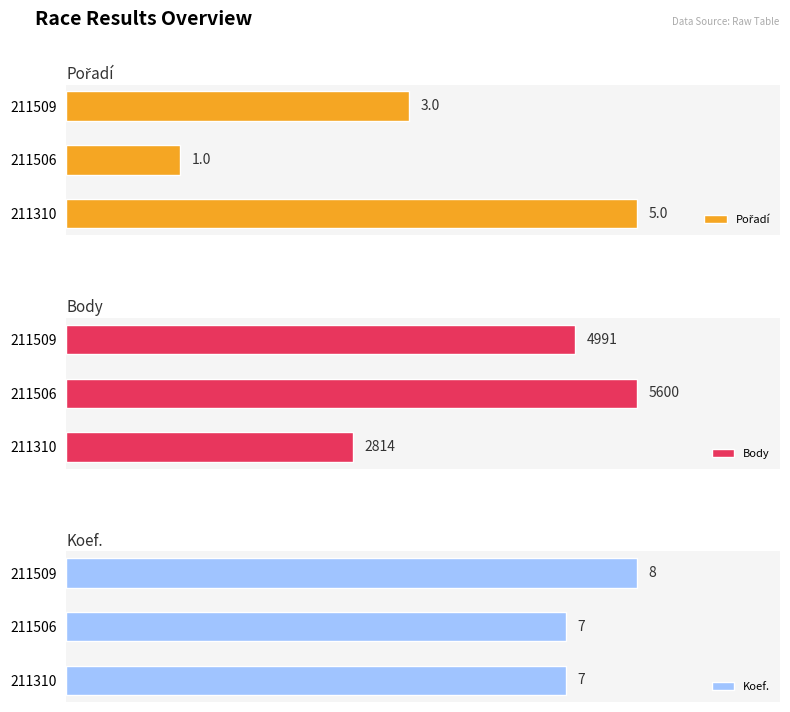

At how many categories does at least one series exceed 1229?

3